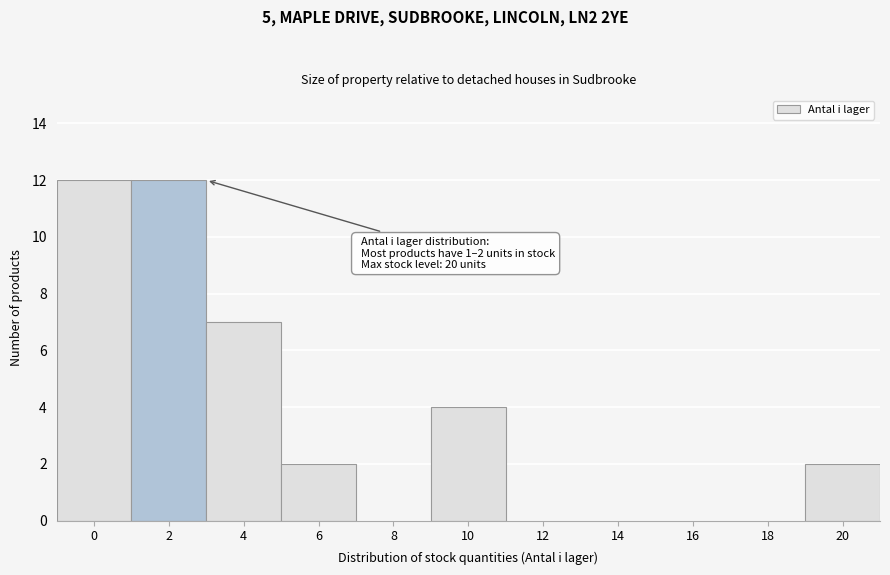

Reading left to right, what are all the values shown in this chart?

0=12	2=12	4=7	6=2	8=0	10=4	12=0	14=0	16=0	18=0	20=2